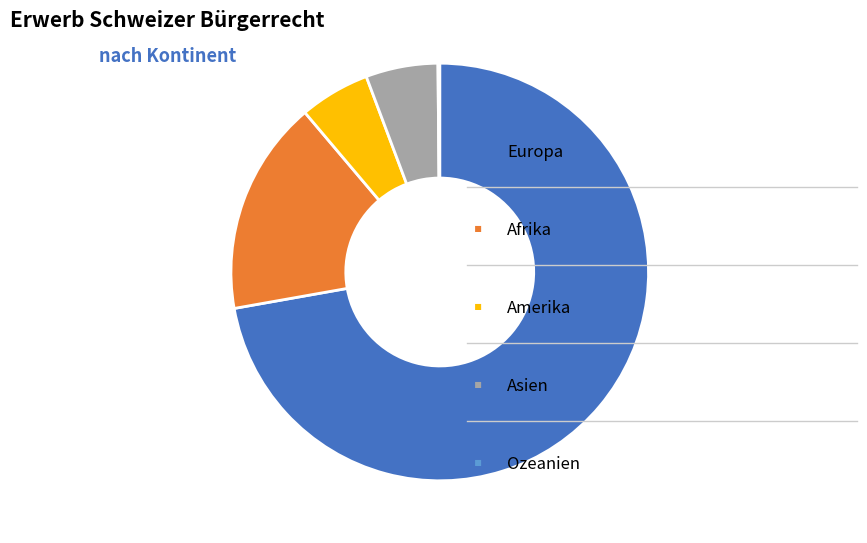

Does any single category account for the majority?

Yes